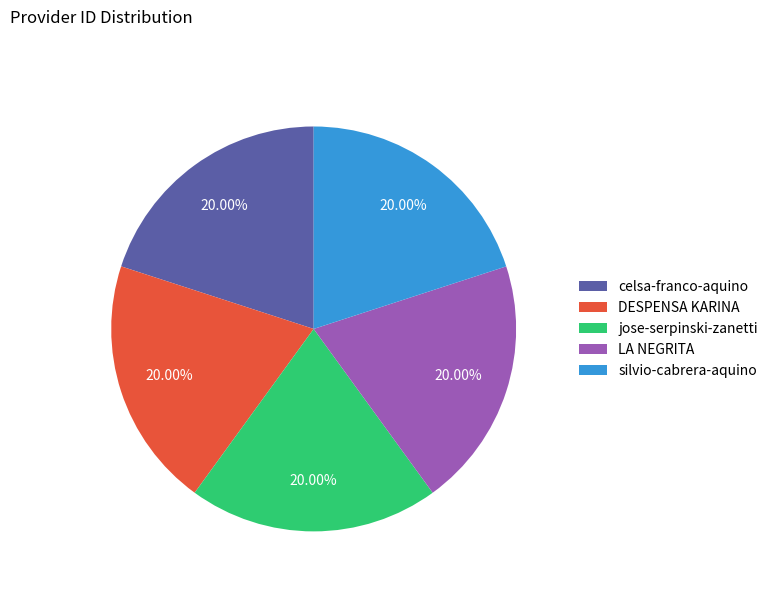

Approximately how many times larger is the value at jose-serpinski-zanetti compared to silvio-cabrera-aquino?

1.0